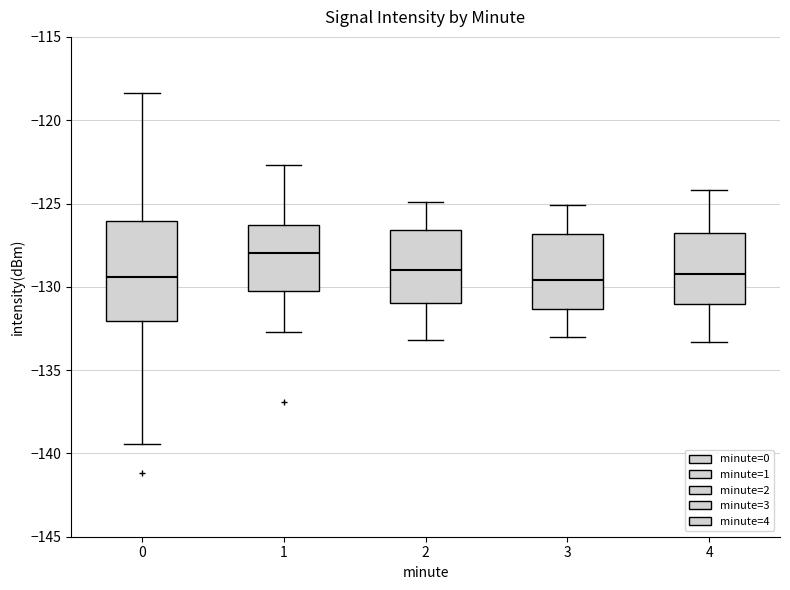

Reading left to right, read every box against the y-axis: the position of its median line, the range the box covers, and the ends of its whiskers. The values are not printed on the chart, so give them approximately, as read against the axis.

0: median -129.5, box -132.0 to -126.0, whiskers -139.5 to -118.5
1: median -128.0, box -130.0 to -126.5, whiskers -132.5 to -122.5
2: median -129.0, box -131.0 to -126.5, whiskers -133.0 to -125.0
3: median -129.5, box -131.5 to -127.0, whiskers -133.0 to -125.0
4: median -129.0, box -131.0 to -126.5, whiskers -133.5 to -124.0